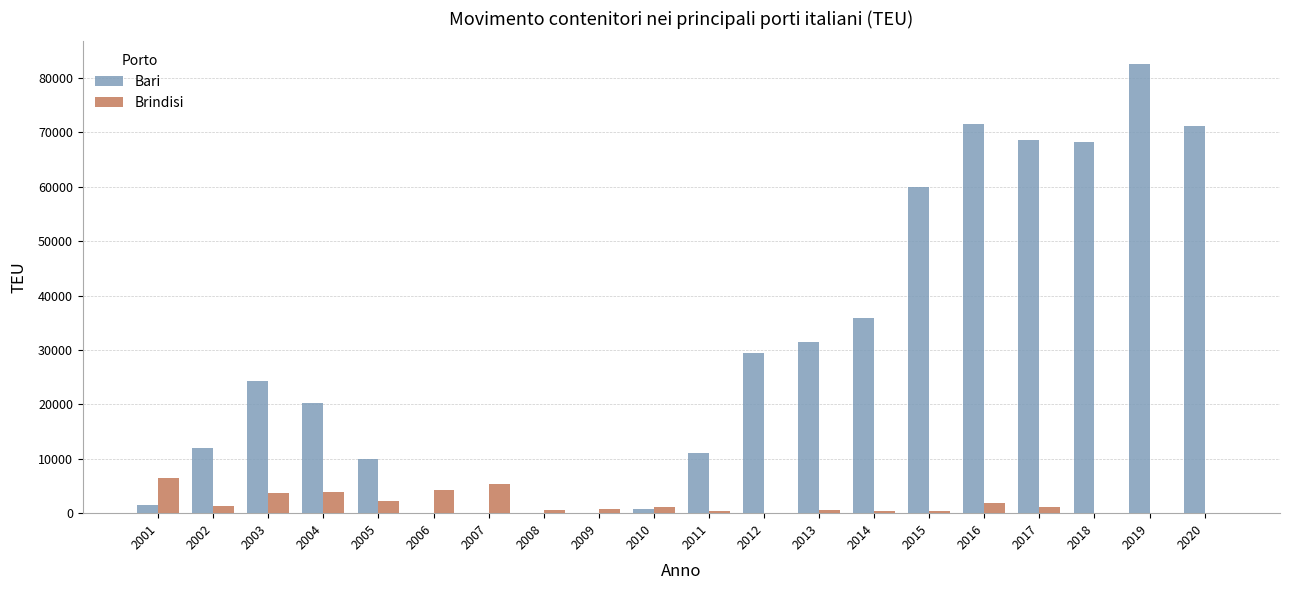

Between 2005 and 2010, which series saw the biggest shift?

Bari